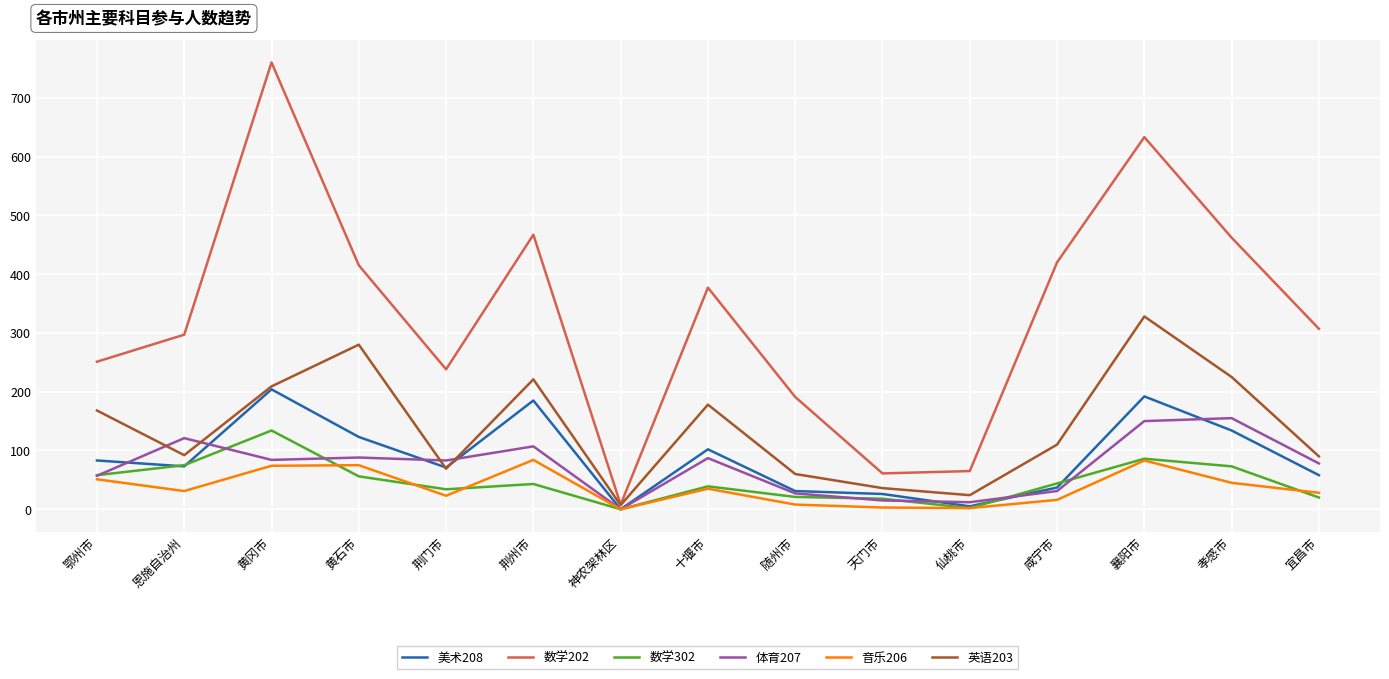

What is the sum of the 英语203 values at 咸宁市 and 神农架林区?

117